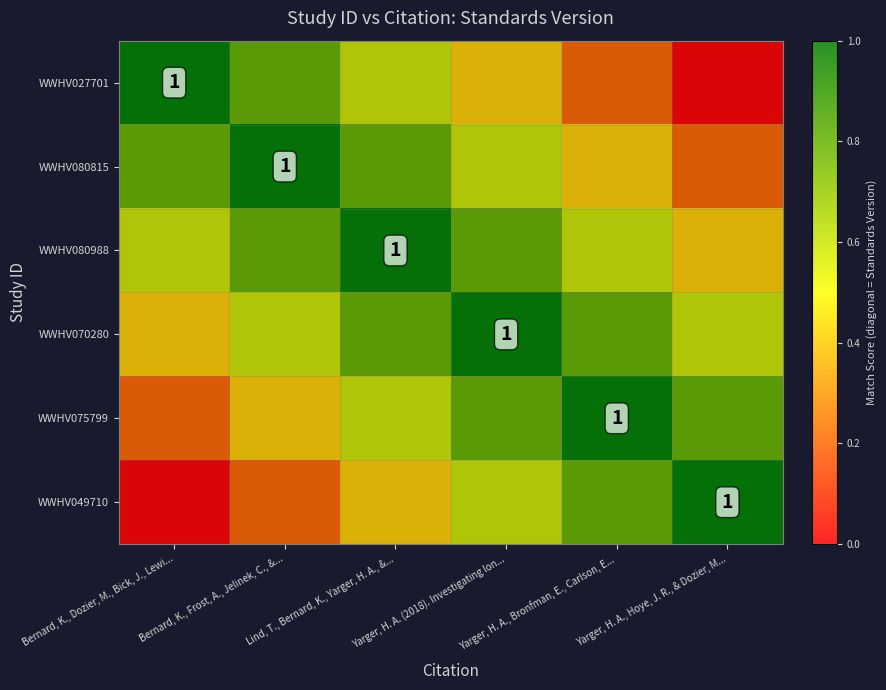

At which category does the chart reach its minimum across all series?

Yarger, H. A., Hoye, J. R., & Dozier, M...